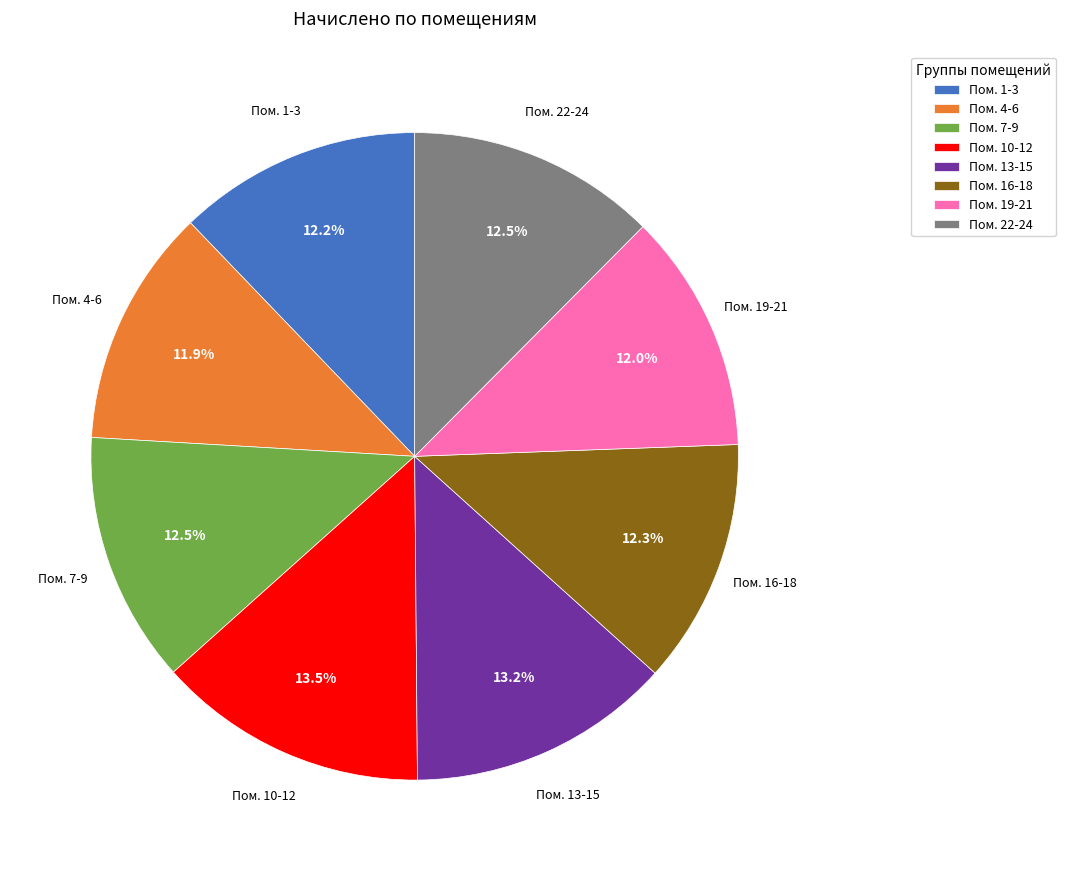

Is Пом. 22-24 the majority of the pie?

No